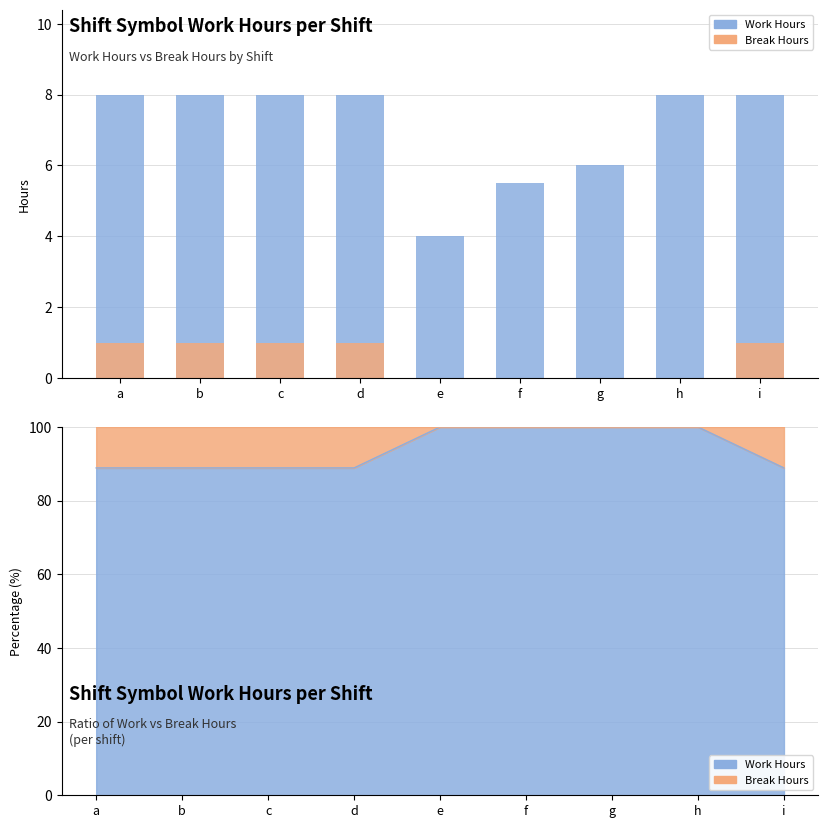

Reading left to right, list all the values displayed in this chart.

Work Hours: 8.0	8.0	8.0	8.0	4.0	5.5	6.0	8.0	8.0
Break Hours: 1.0	1.0	1.0	1.0	0.0	0.0	0.0	0.0	1.0